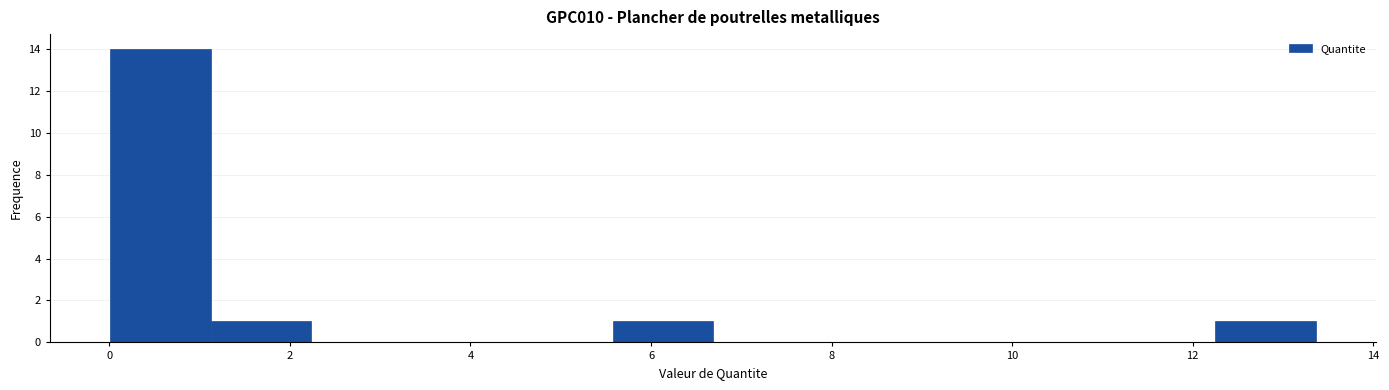

Which range on the x-axis has the tallest bar?

0.0 to 1.2